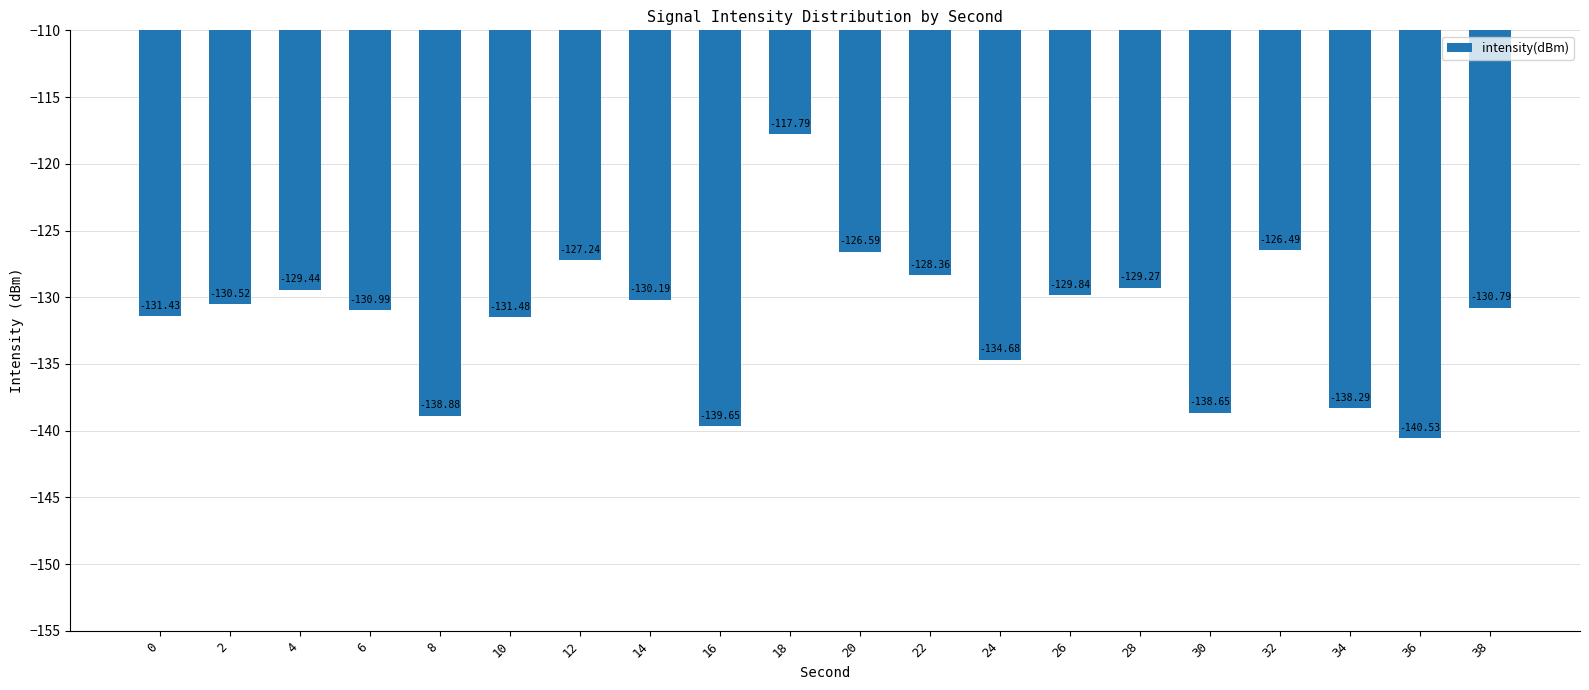

What is the sum of all values?

-2631.1